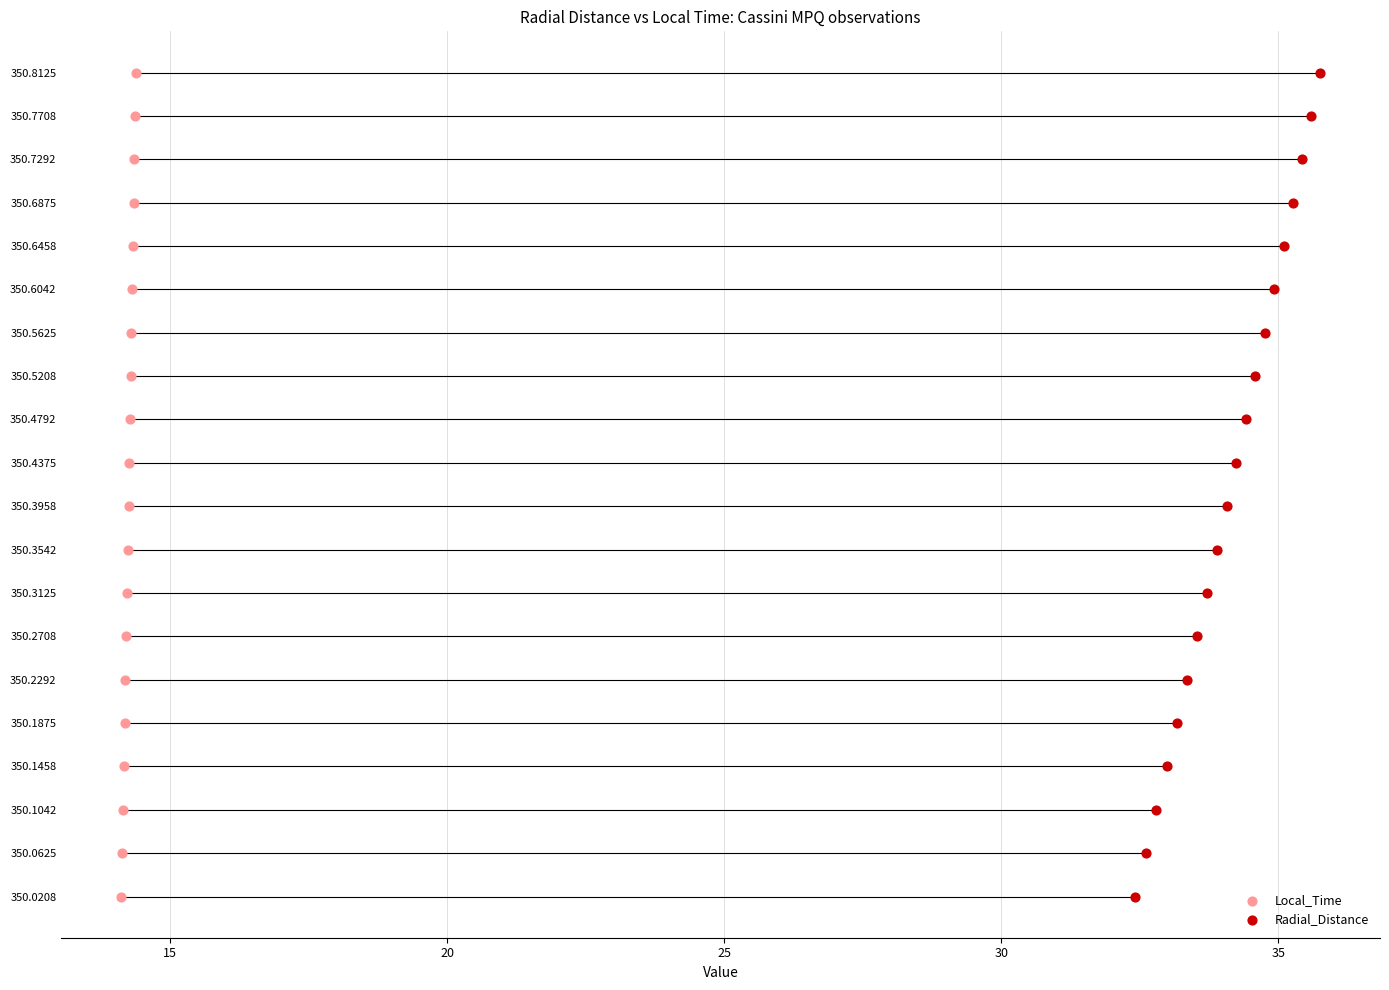

Which series reaches the minimum Y coordinate?

Local_Time